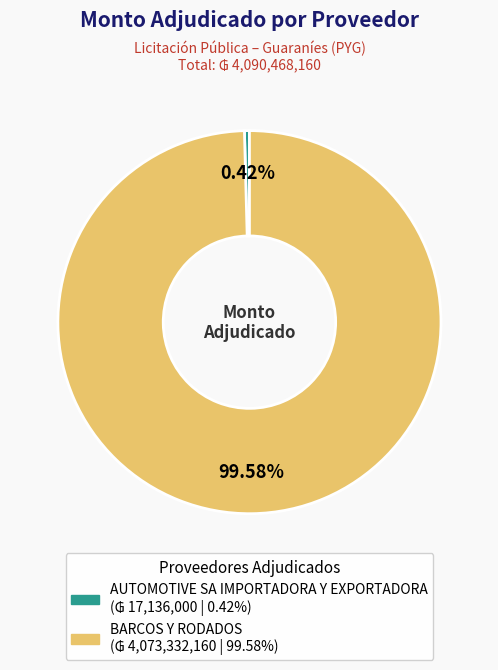

Which has a higher value, BARCOS Y RODADOS or AUTOMOTIVE SA IMPORTADORA Y EXPORTADORA?

BARCOS Y RODADOS